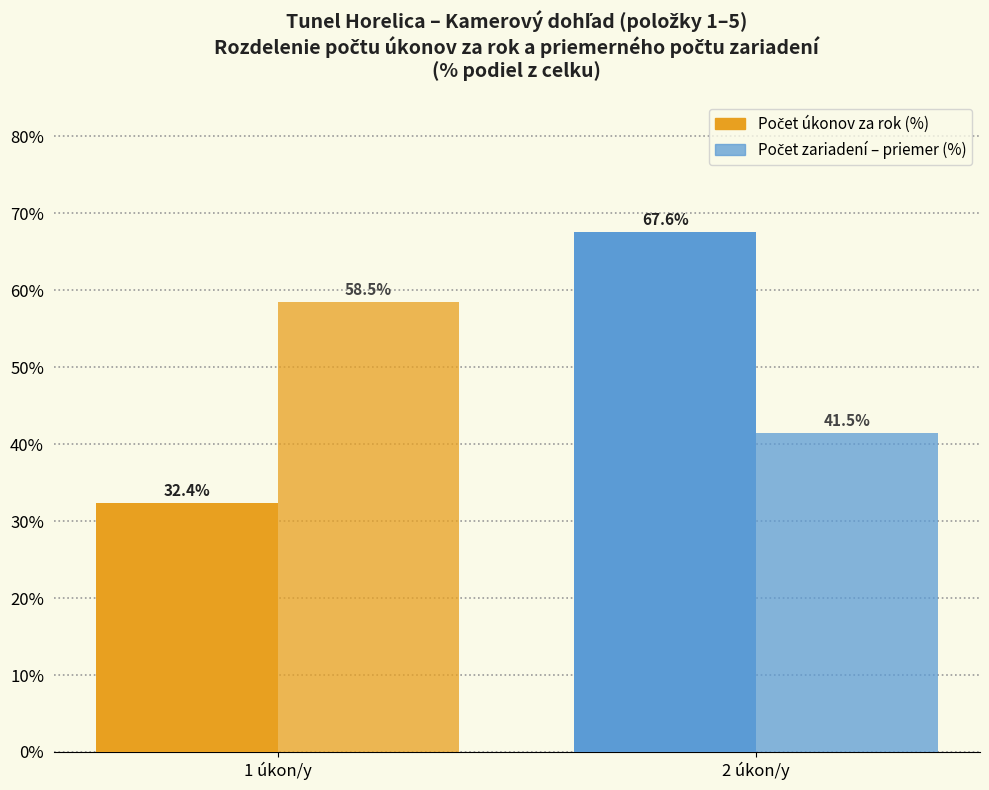

How many groups of bars are there?

2